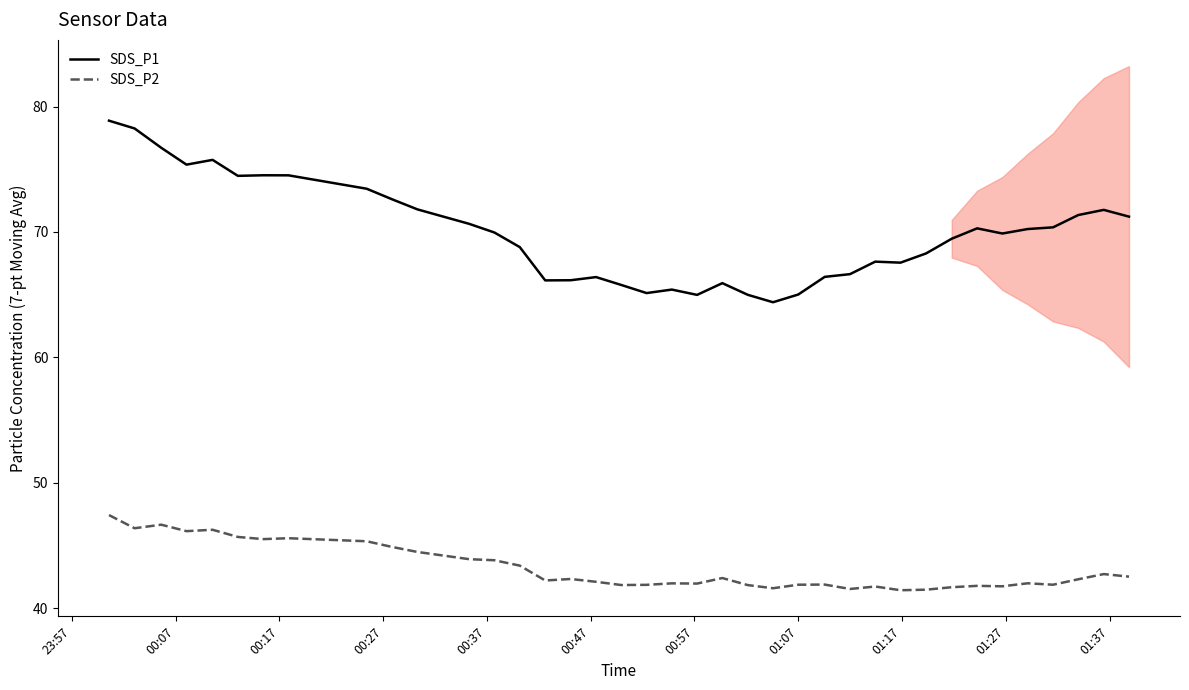

True or false: SDS_P2 and SDS_P1 intersect in this chart.

False